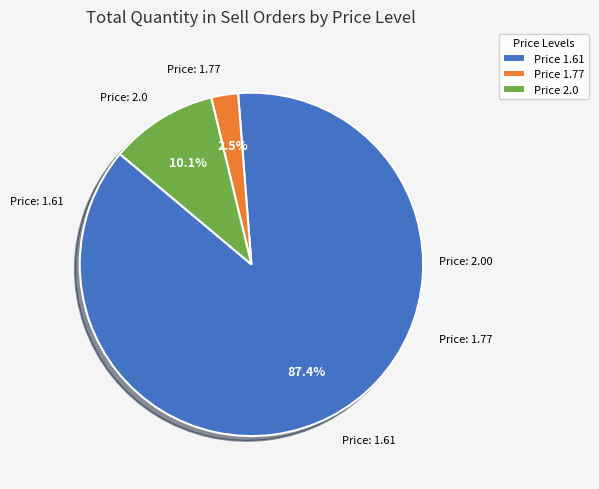

How many slices are in this pie chart?

3